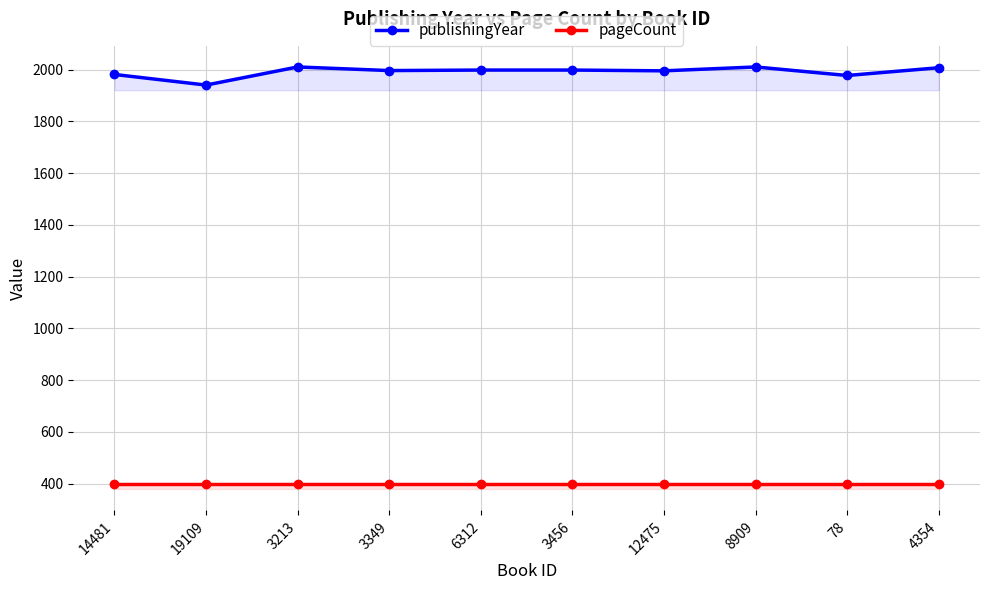

How many interior local valleys does the publishingYear series have?

4